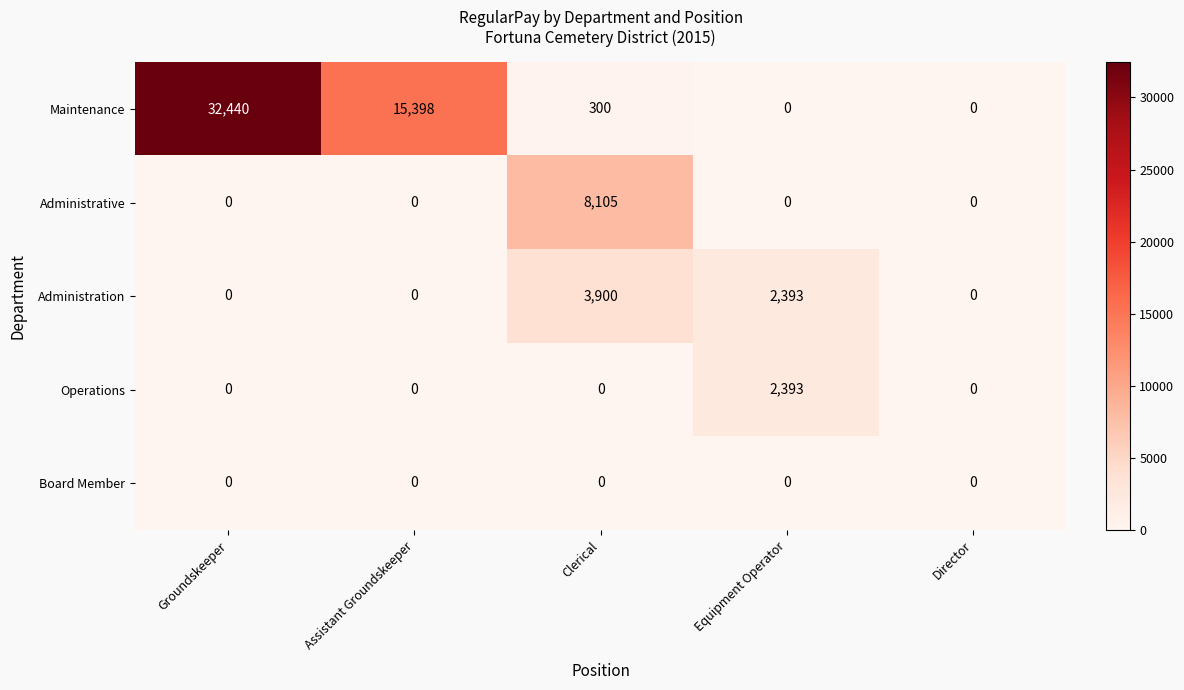

The value of Board Member at Equipment Operator is 0. True or false?

True